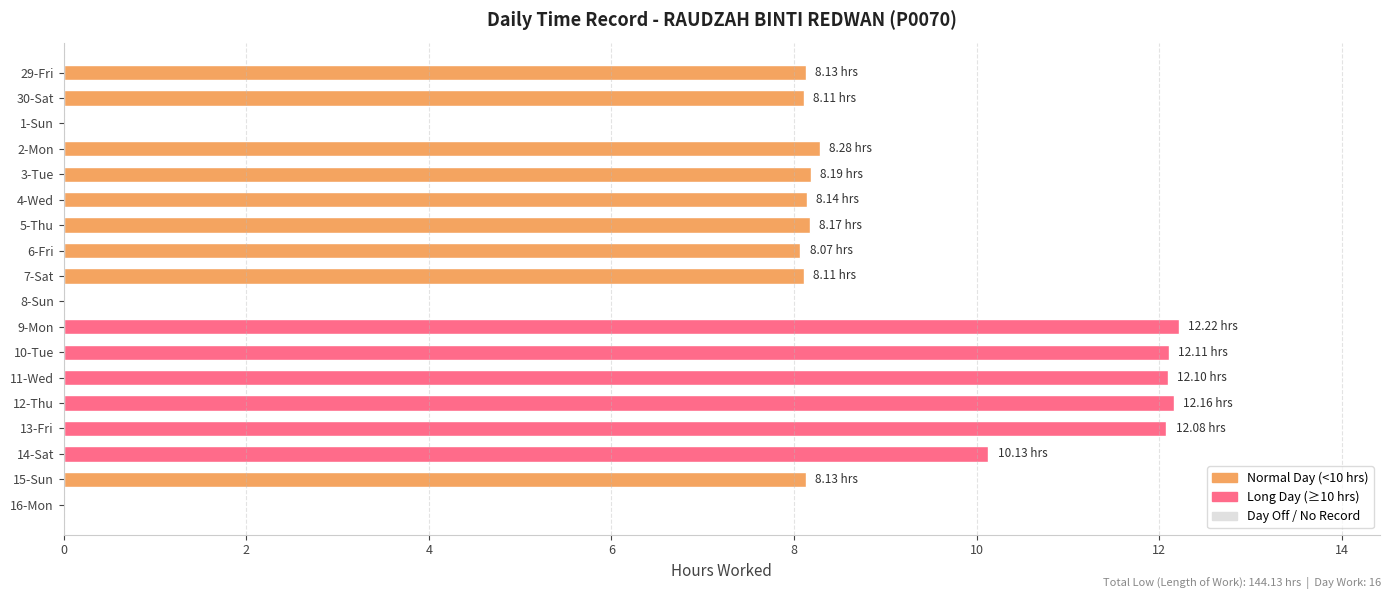

What is the sum of the values at 3-Tue and 14-Sat?

18.3